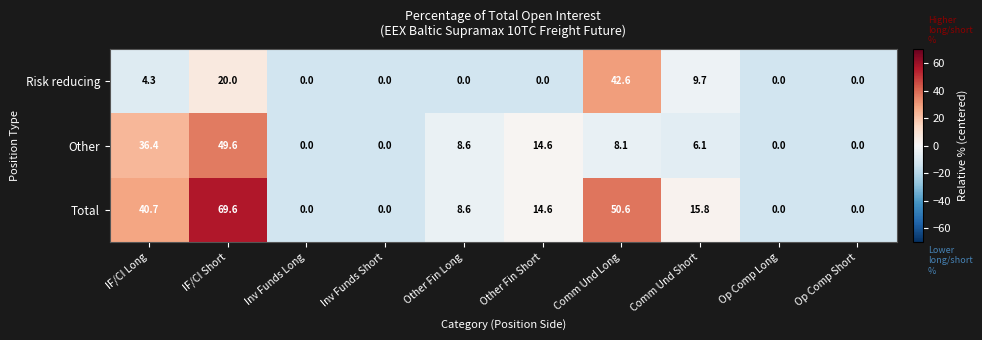

The value of Total at Inv Funds Short is 0.0. True or false?

True